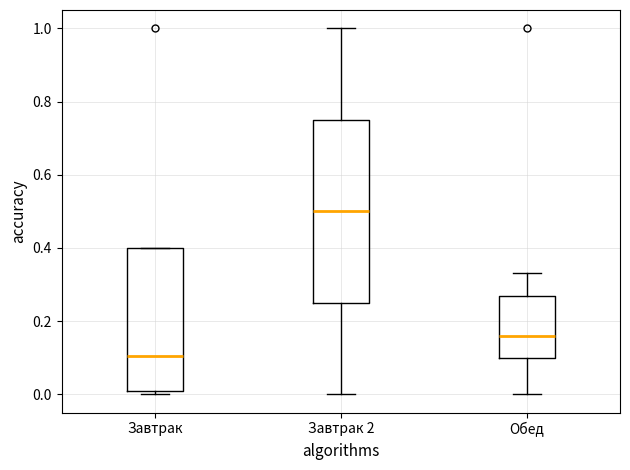

Which box has the highest median line?

Завтрак 2